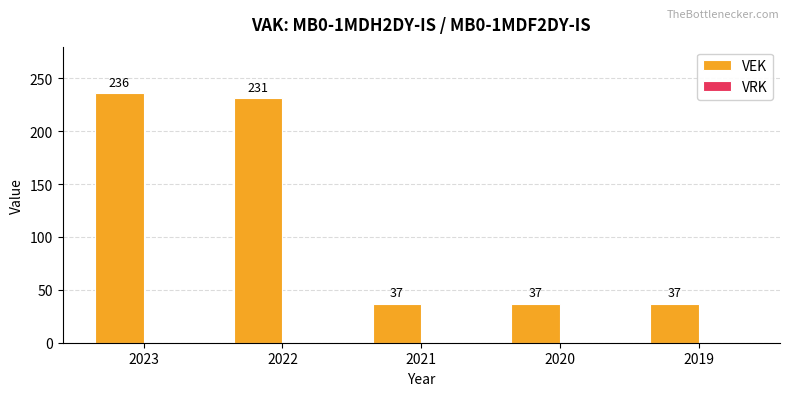

What is the ratio of the value at 2023 to the value at 2020?

6.4